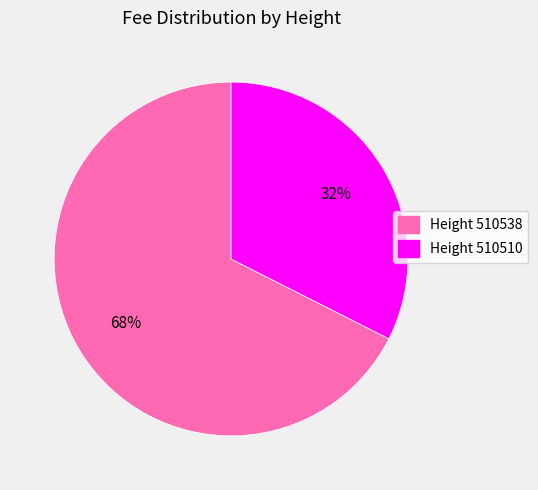

Is the sum of Height 510538 and Height 510510 greater than half?

Yes